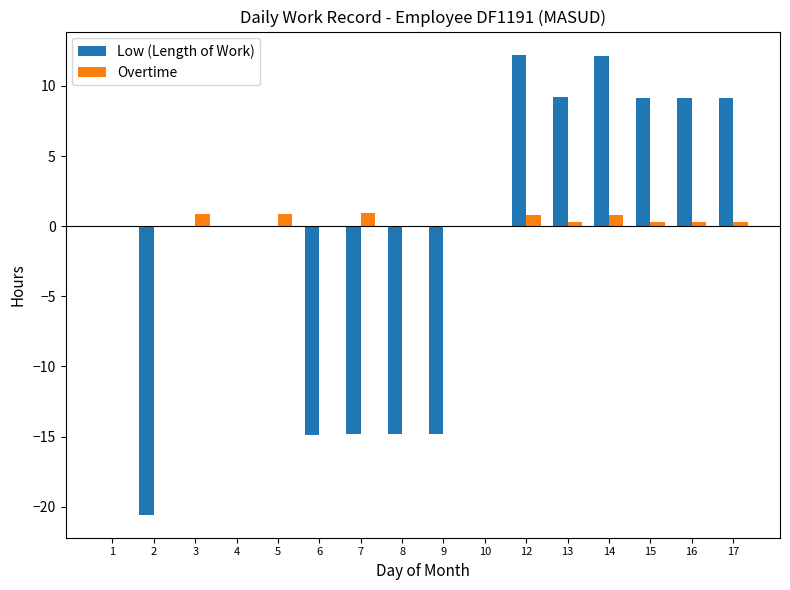

Is the value of Low (Length of Work) at 17 greater than the value of Overtime at 1?

Yes